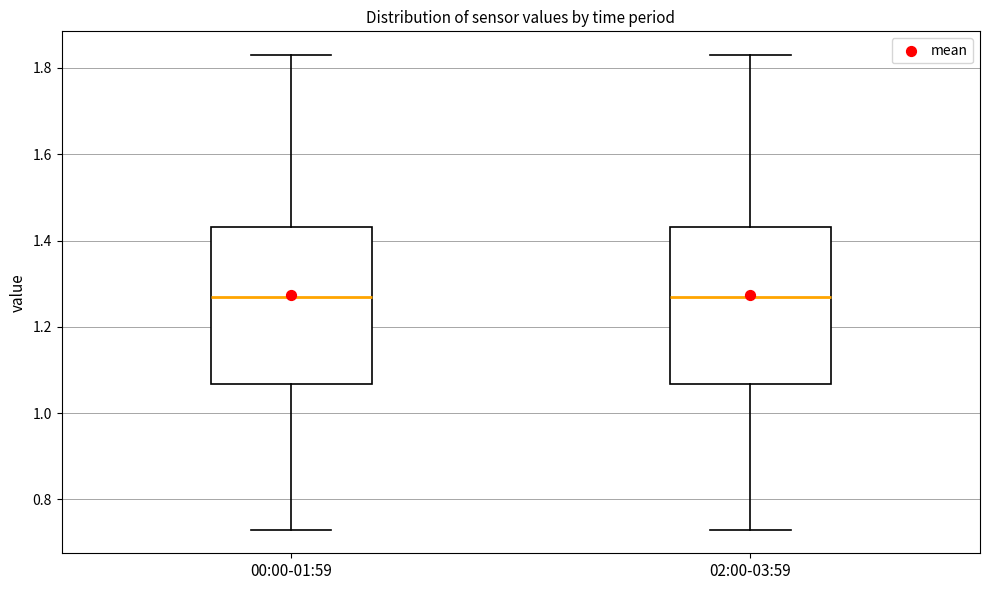

Reading left to right, transcribe this box plot: for each box, give where its median line is, the range the box spans, and where its two whiskers end, as read against the y-axis. The values are not printed on the chart, so give them approximately, as read against the axis.

00:00-01:59: median 1.28, box 1.06 to 1.44, whiskers 0.74 to 1.84
02:00-03:59: median 1.28, box 1.06 to 1.44, whiskers 0.74 to 1.84